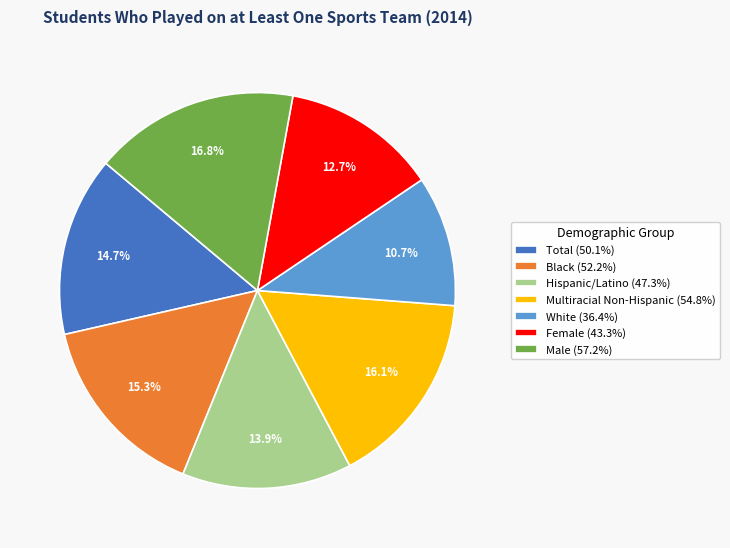

How many segments does this pie chart have?

7